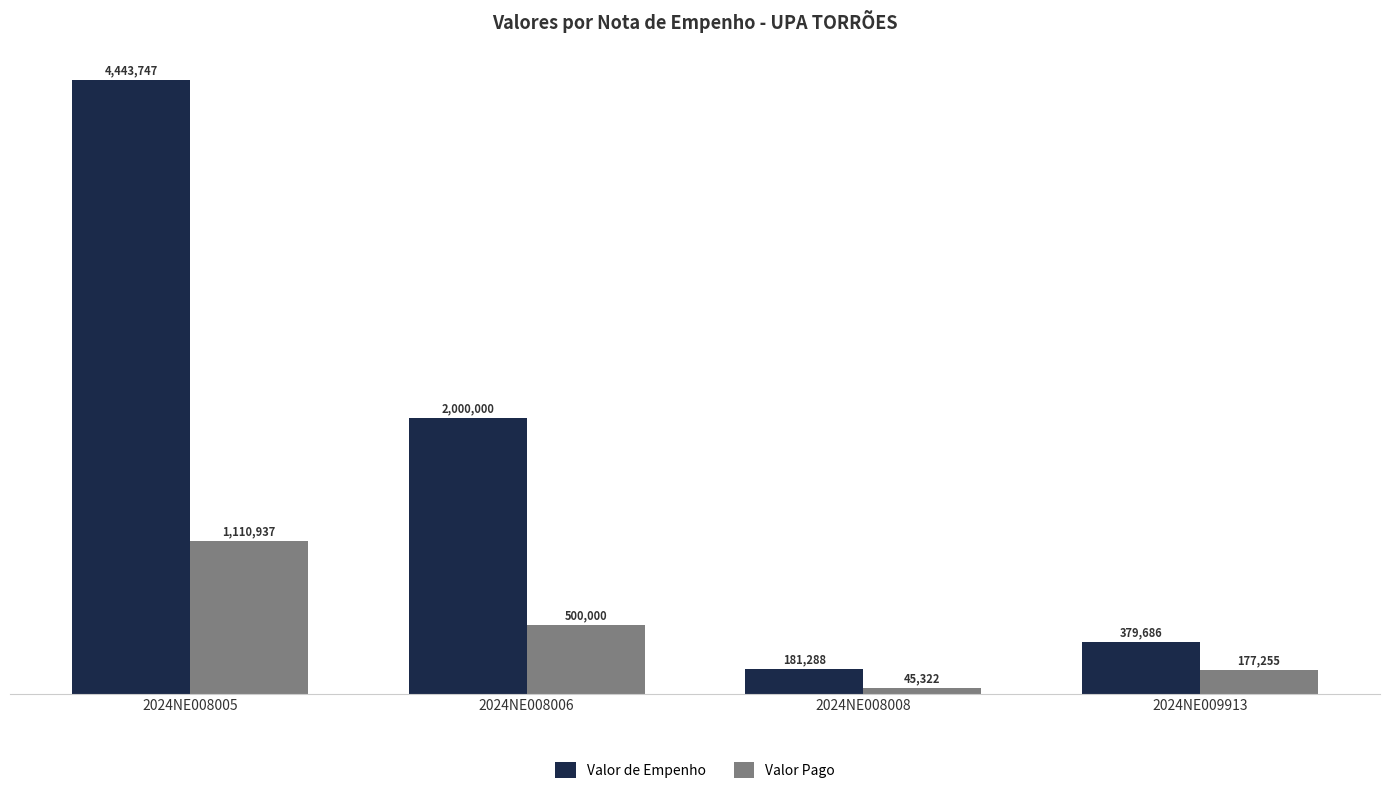

Which label corresponds to the largest value in the chart?

2024NE008005